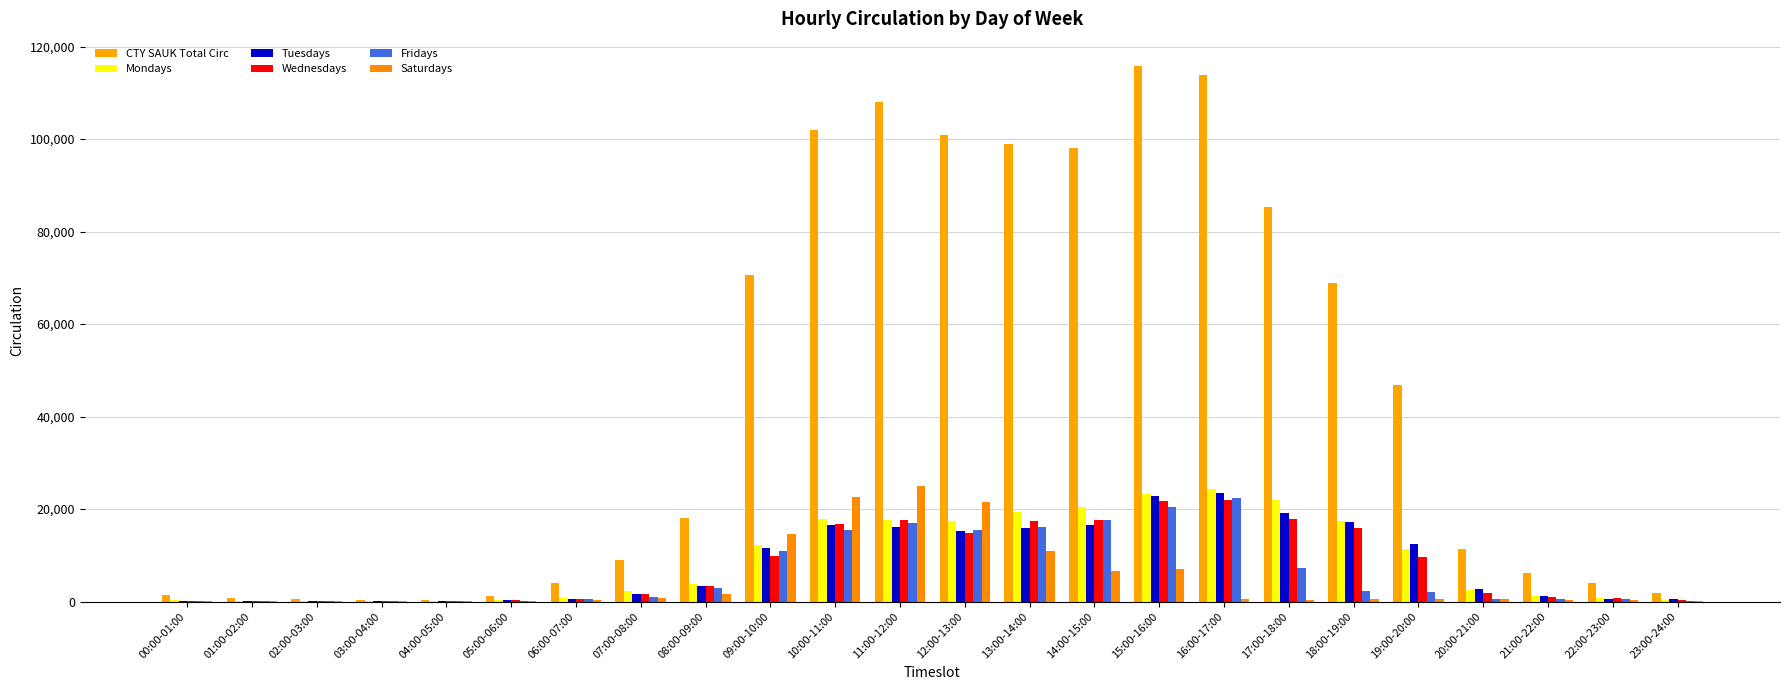

Where does the Tuesdays series first go above 3421?

09:00-10:00